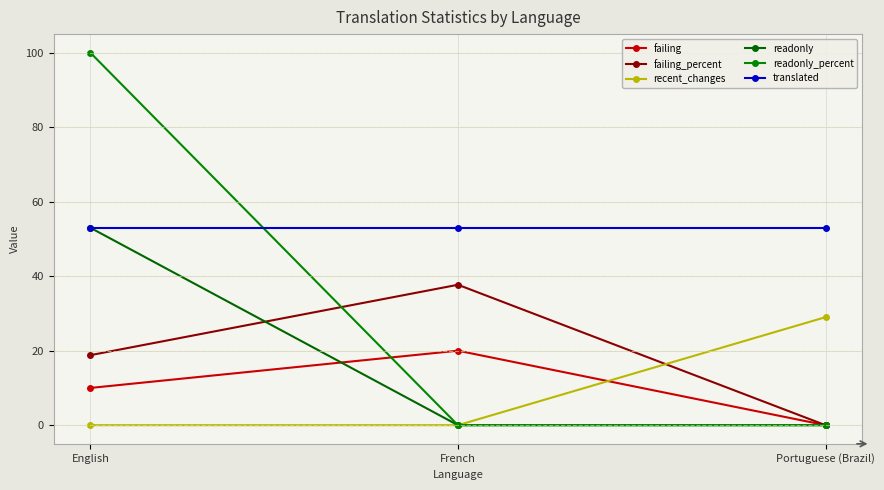

Is it true that failing equals 0.0 at Portuguese (Brazil)?

True